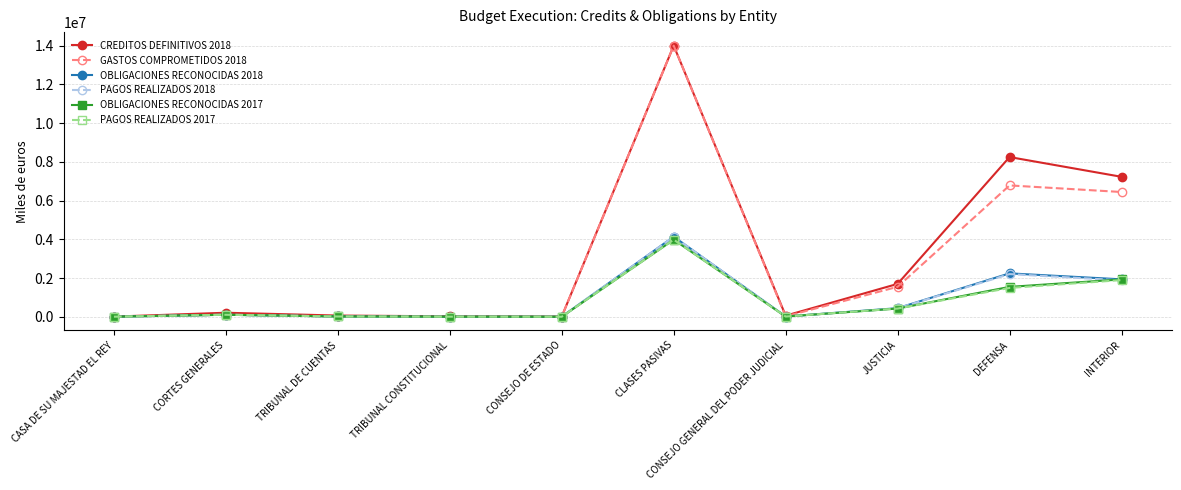

At which category does the chart reach its peak across all series?

CLASES PASIVAS